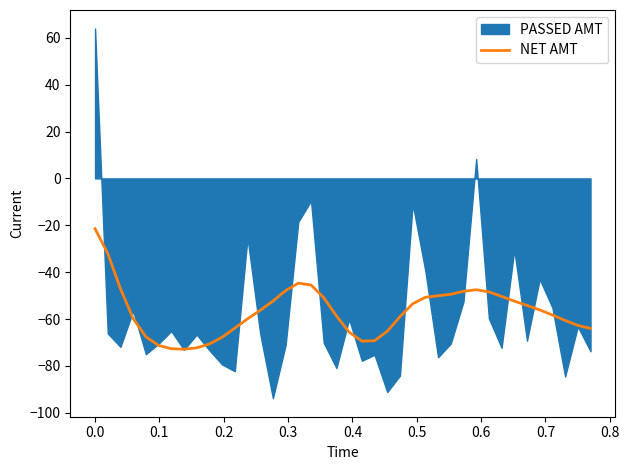

What is the minimum value for NET AMT?

-72.9